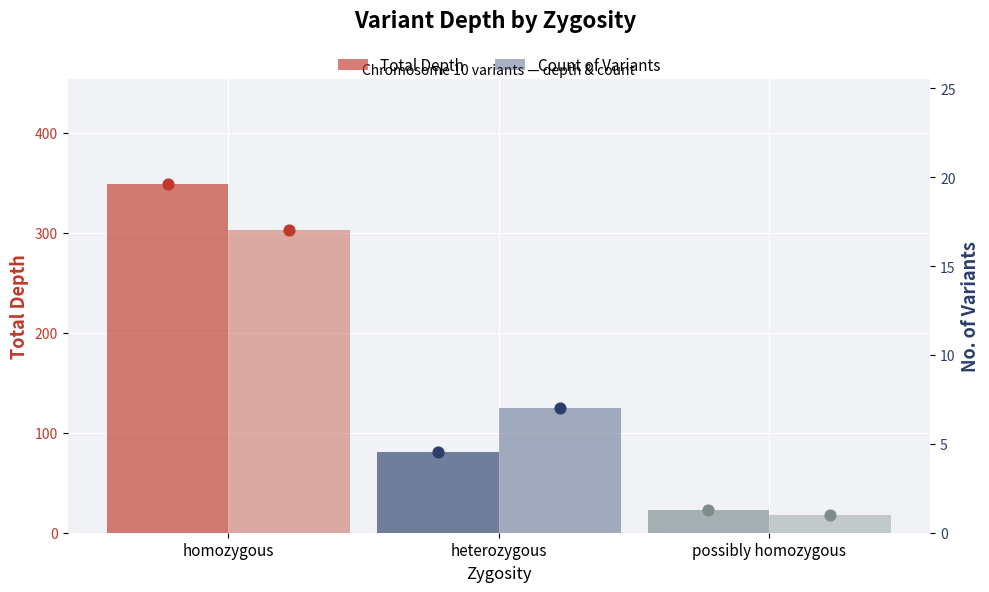

At how many categories does at least one series exceed 181?

1